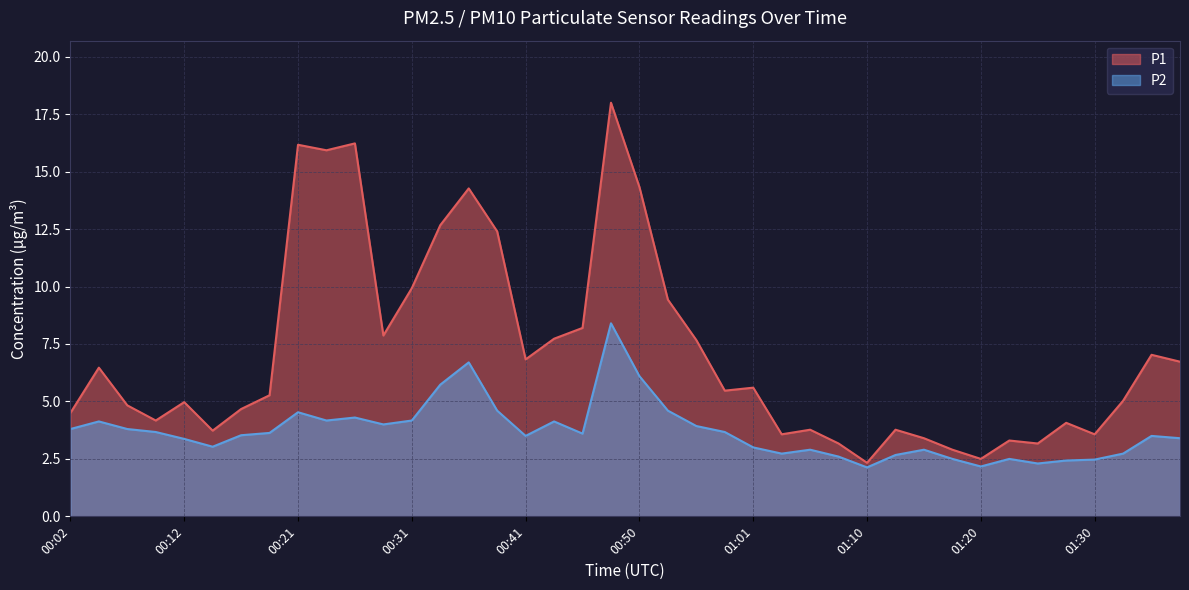

What is the sum of all P1 values?

285.6